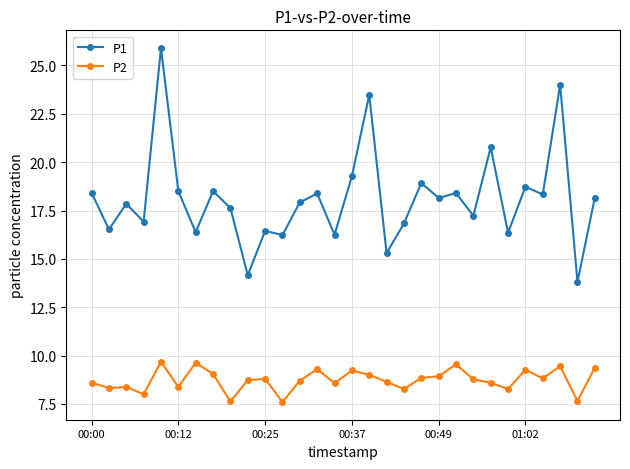

What is the value of the P1 point at the 22nd from the left?

18.4